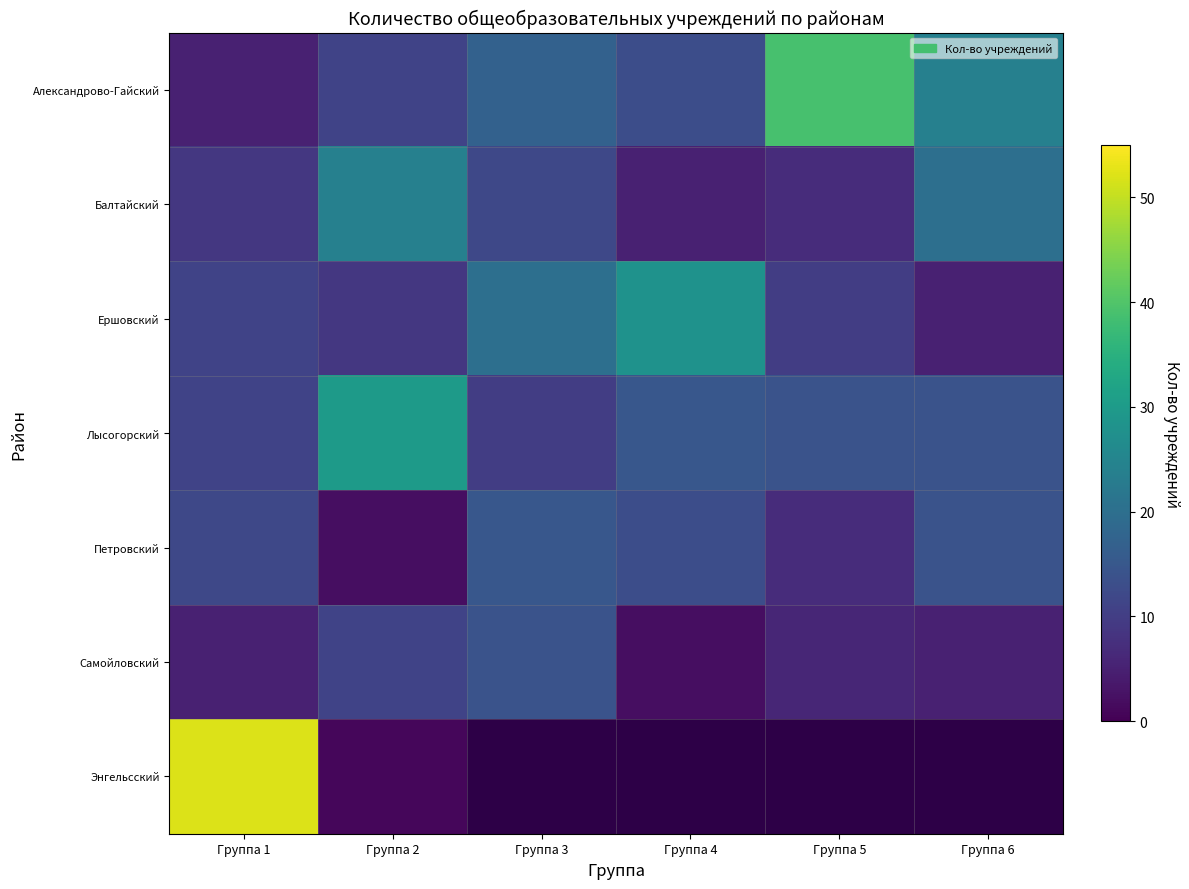

List the series in order of their peak value, highest first.

Энгельсский, Александрово-Гайский, Лысогорский, Ершовский, Балтайский, Петровский, Самойловский